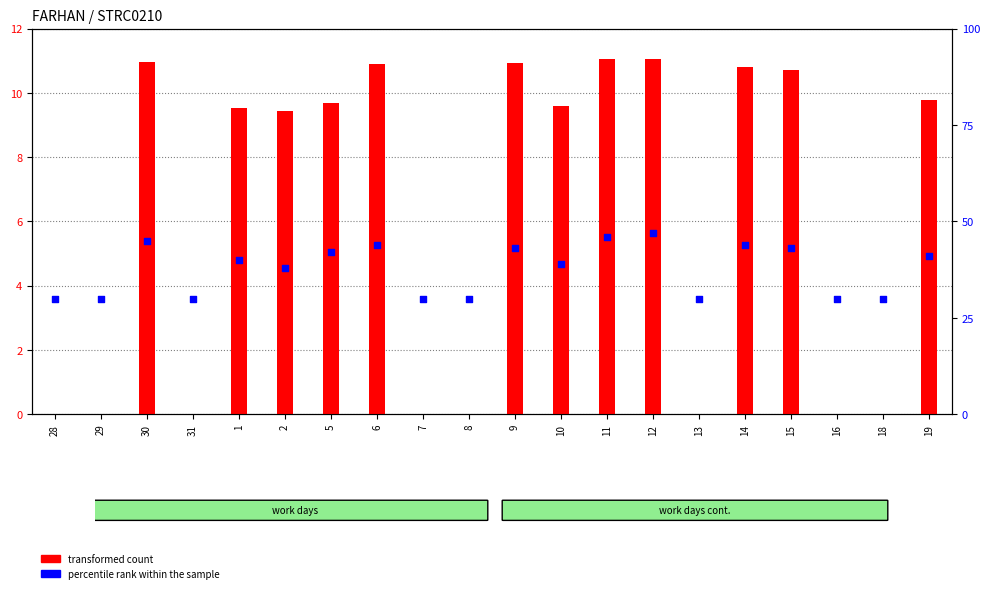

What are all the series names shown in the legend?

transformed count, percentile rank within the sample